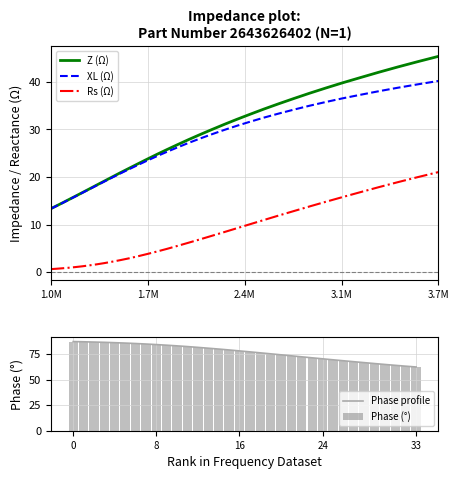

What is the highest value of the Phase profile series?

87.3